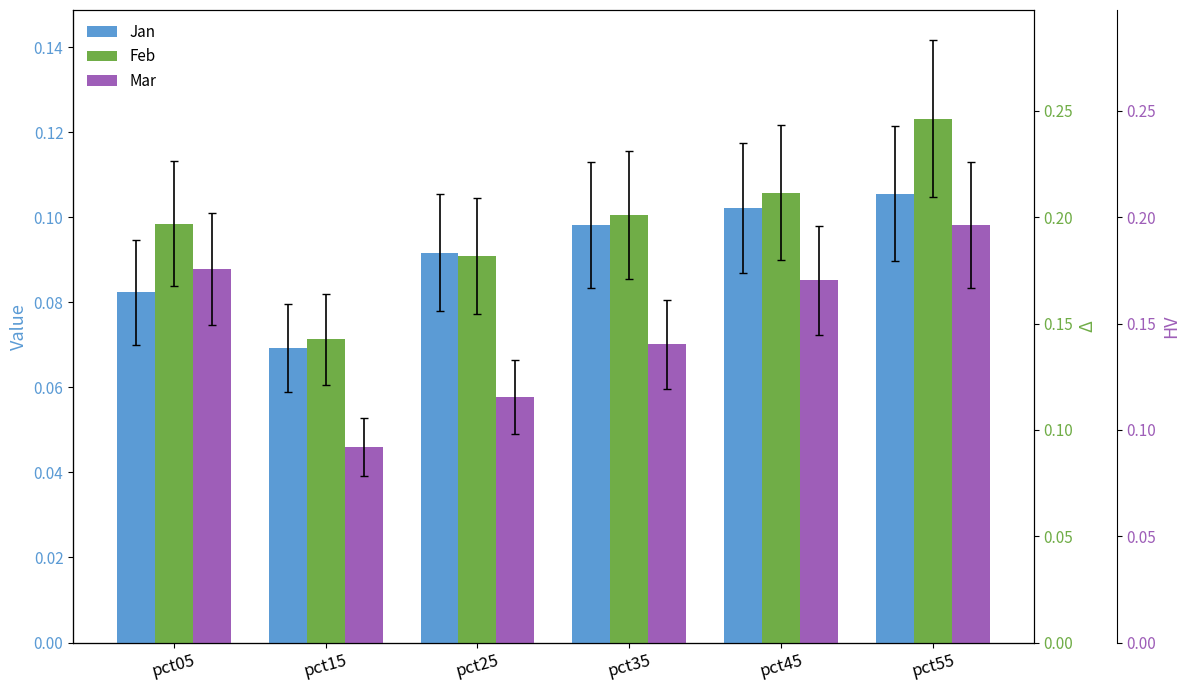

Which series has the largest total across all categories?

Feb